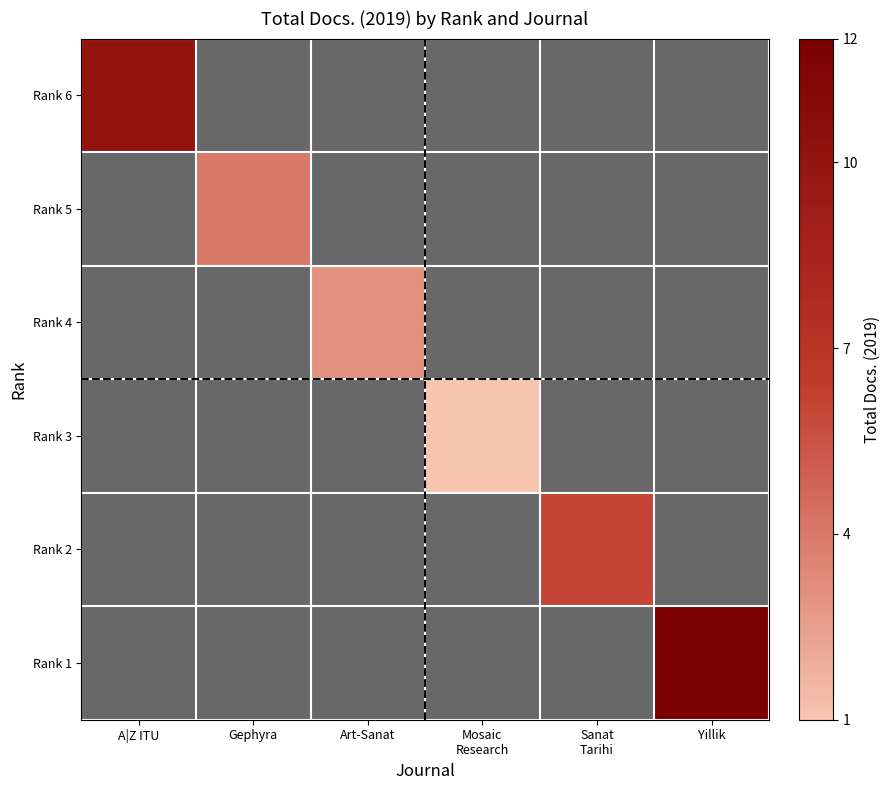

The value of Rank 2 at A|Z ITU is 3. True or false?

False